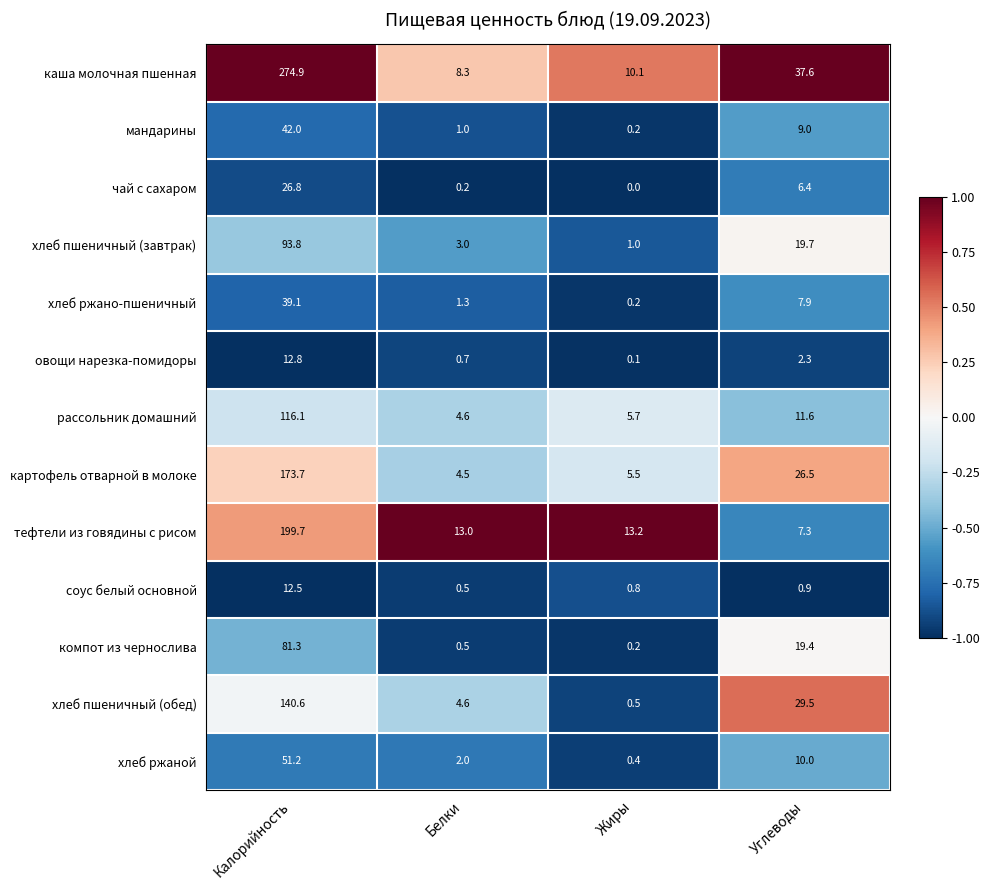

At which label does тефтели из говядины с рисом reach its peak?

Калорийность